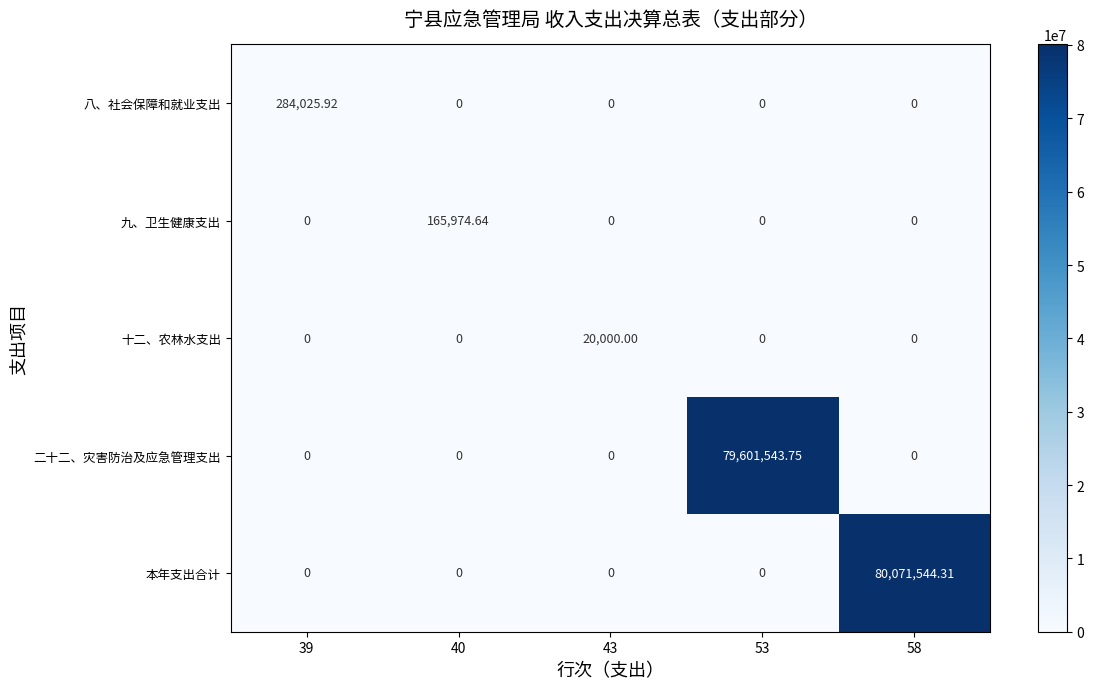

Is the value of 十二、农林水支出 at 53 greater than the value of 本年支出合计 at 58?

No